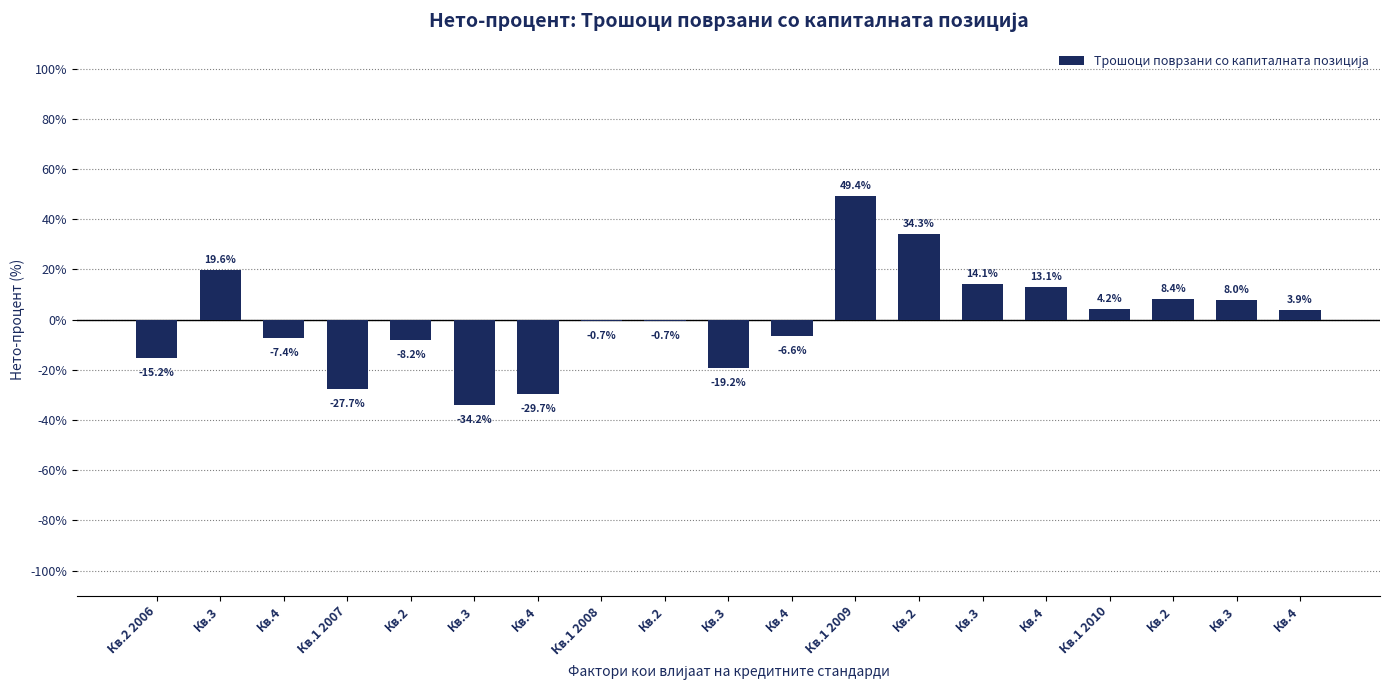

What is the greatest value displayed?

49.4